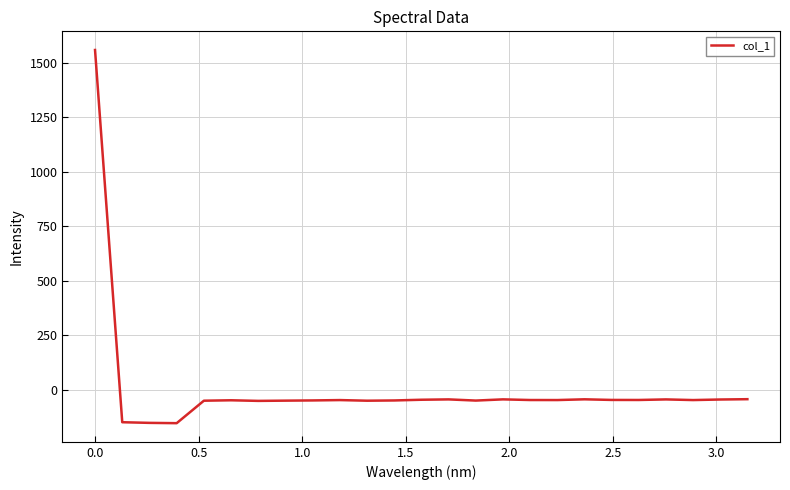

What is the difference between the maximum and minimum values?

1709.4